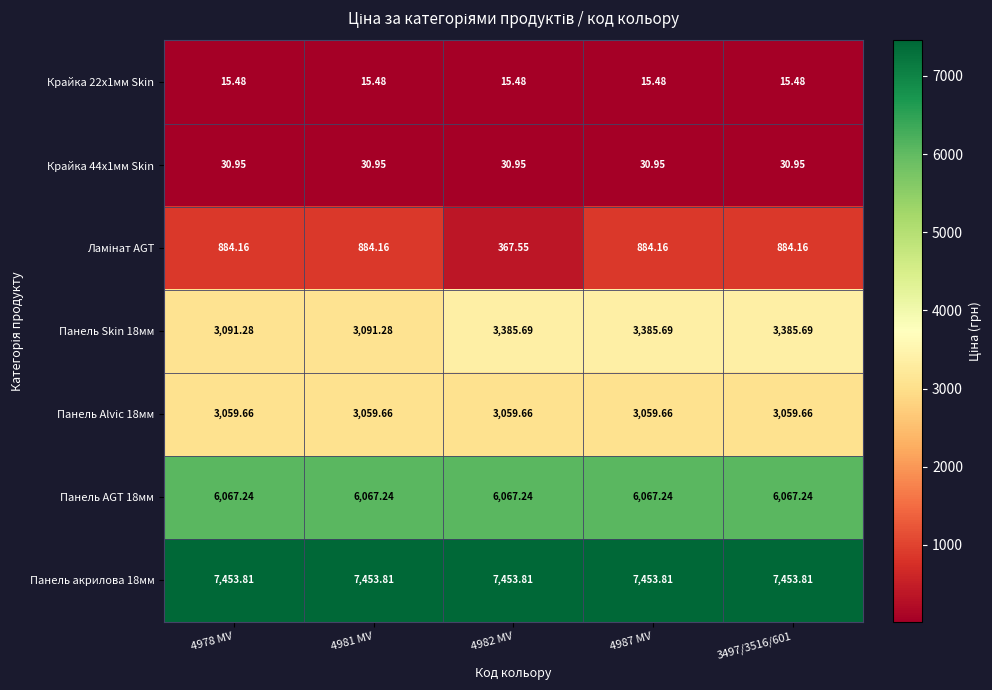

Is the value of Панель акрилова 18мм at 4987 MV greater than the value of Крайка 22x1мм Skin at 3497/3516/601?

Yes